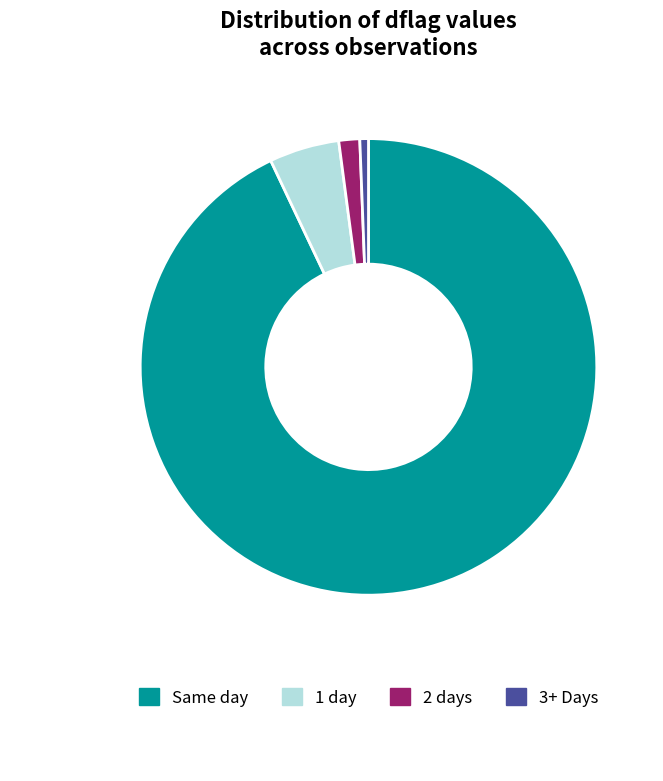

True or false: 2 days accounts for 10% of the total.

False